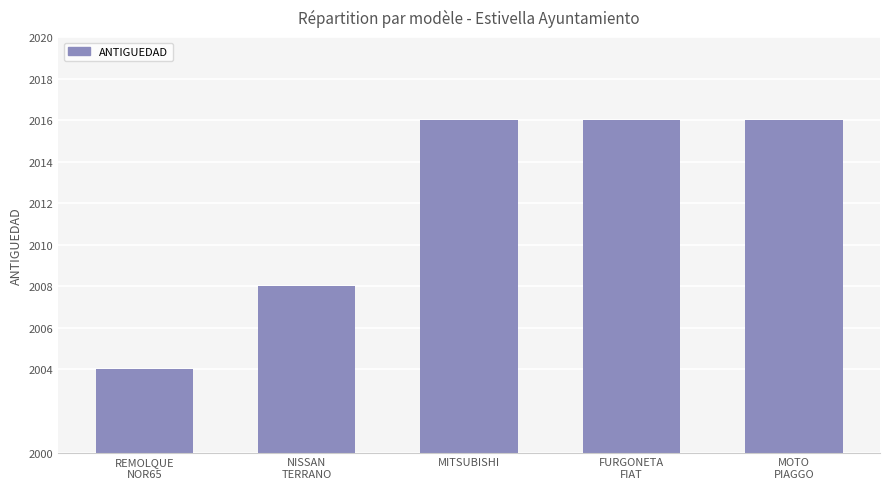

Count the number of categories in the chart.

5